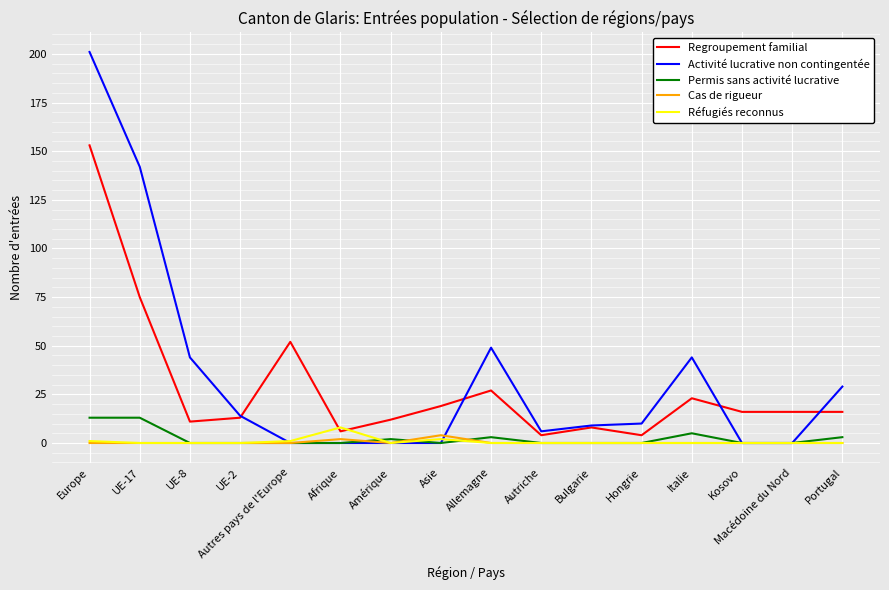

True or false: Activité lucrative non contingentée and Regroupement familial intersect in this chart.

True